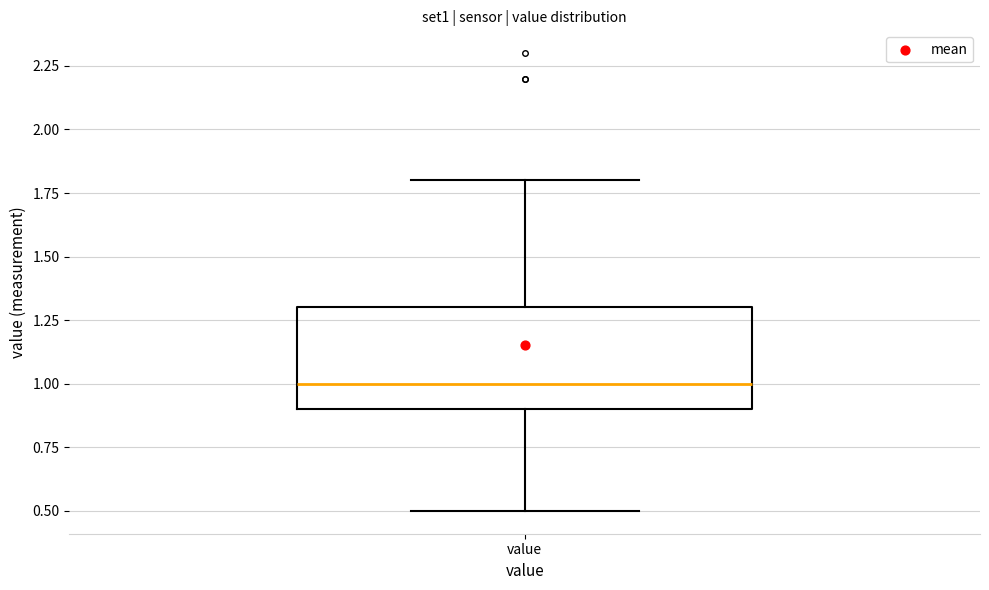

Where is the lower edge of the box for value on the y-axis? The values are not printed on the chart, so give them approximately, as read against the axis.

0.9